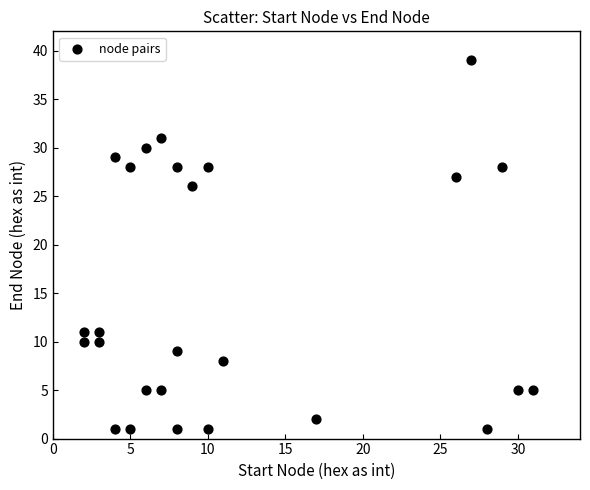

What is the range of Y values (max minus min)?

38